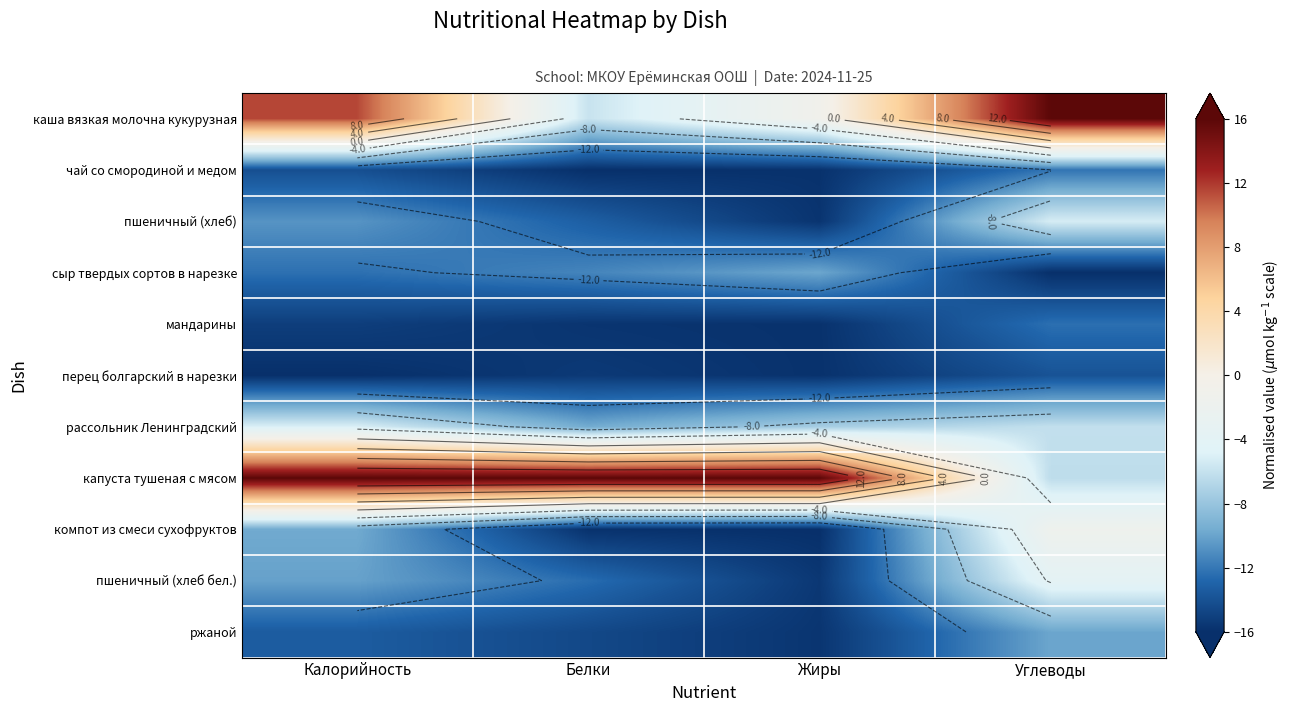

Count the number of categories in the chart.

4